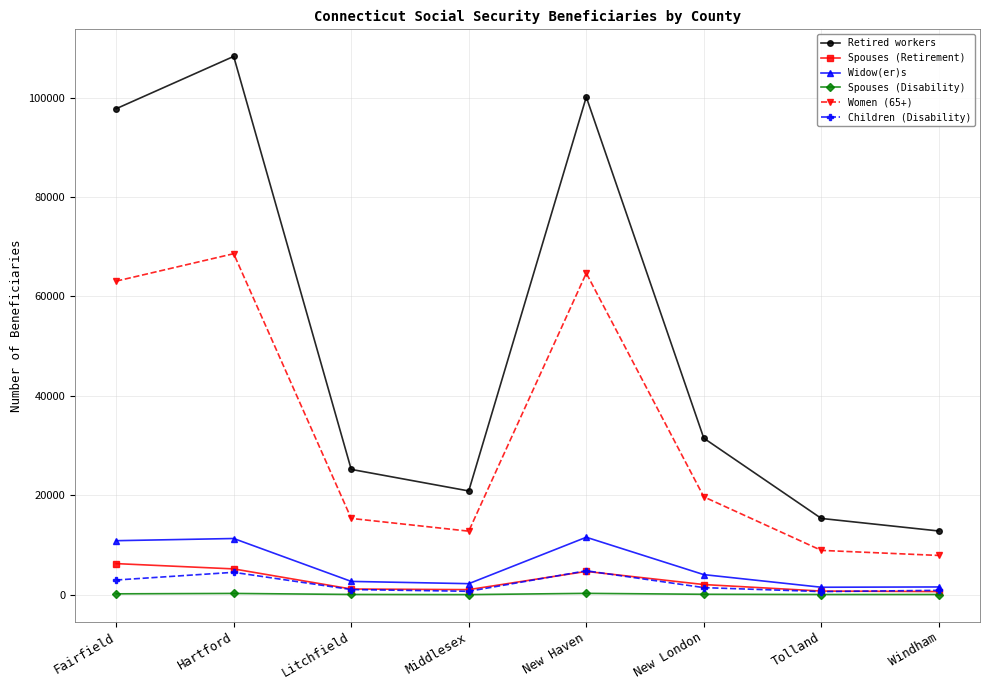

True or false: Women (65+) and Retired workers intersect in this chart.

False